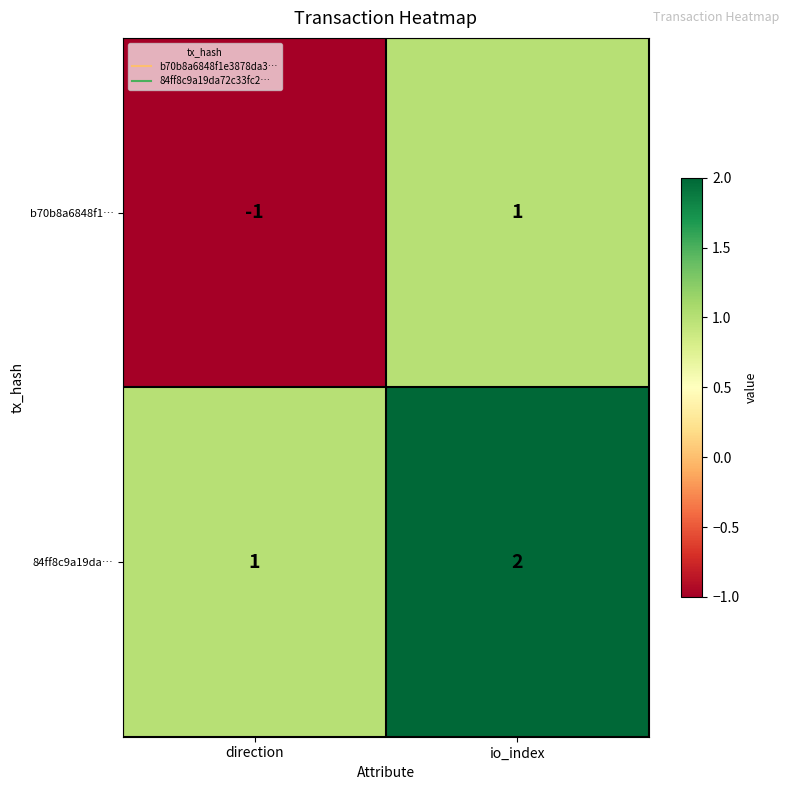

Which series has the widest spread of values?

b70b8a6848f1…